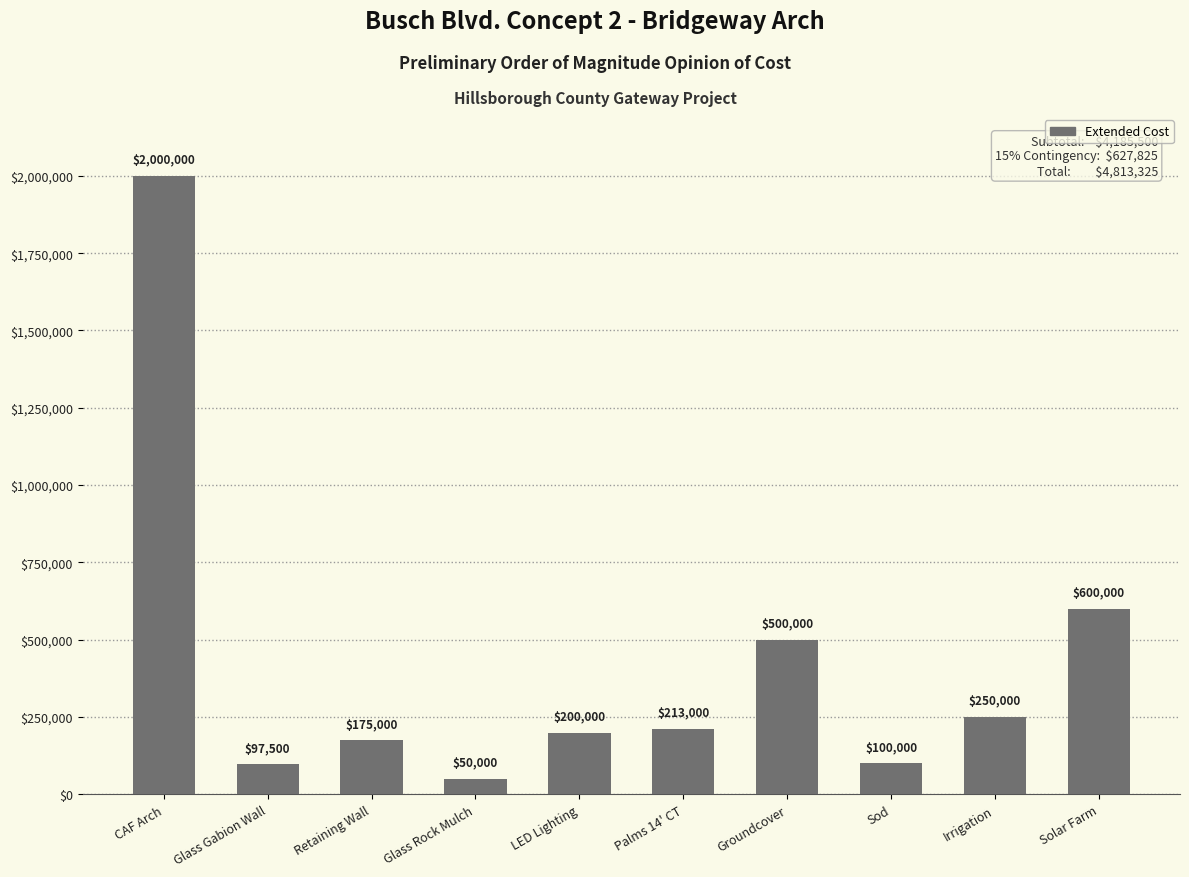

Is it true that the value at Sod is 100000?

True